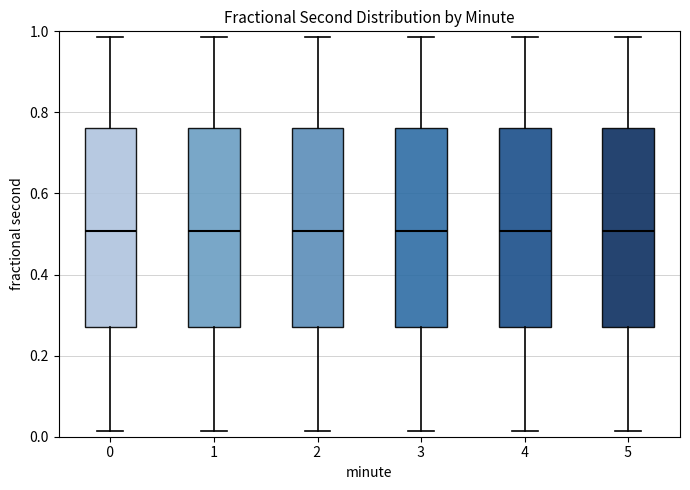

Reading left to right, transcribe this box plot: for each box, give where its median line is, the range the box spans, and where its two whiskers end, as read against the y-axis. The values are not printed on the chart, so give them approximately, as read against the axis.

0: median 0.50, box 0.26 to 0.76, whiskers 0.02 to 0.98
1: median 0.50, box 0.26 to 0.76, whiskers 0.02 to 0.98
2: median 0.50, box 0.26 to 0.76, whiskers 0.02 to 0.98
3: median 0.50, box 0.26 to 0.76, whiskers 0.02 to 0.98
4: median 0.50, box 0.26 to 0.76, whiskers 0.02 to 0.98
5: median 0.50, box 0.26 to 0.76, whiskers 0.02 to 0.98